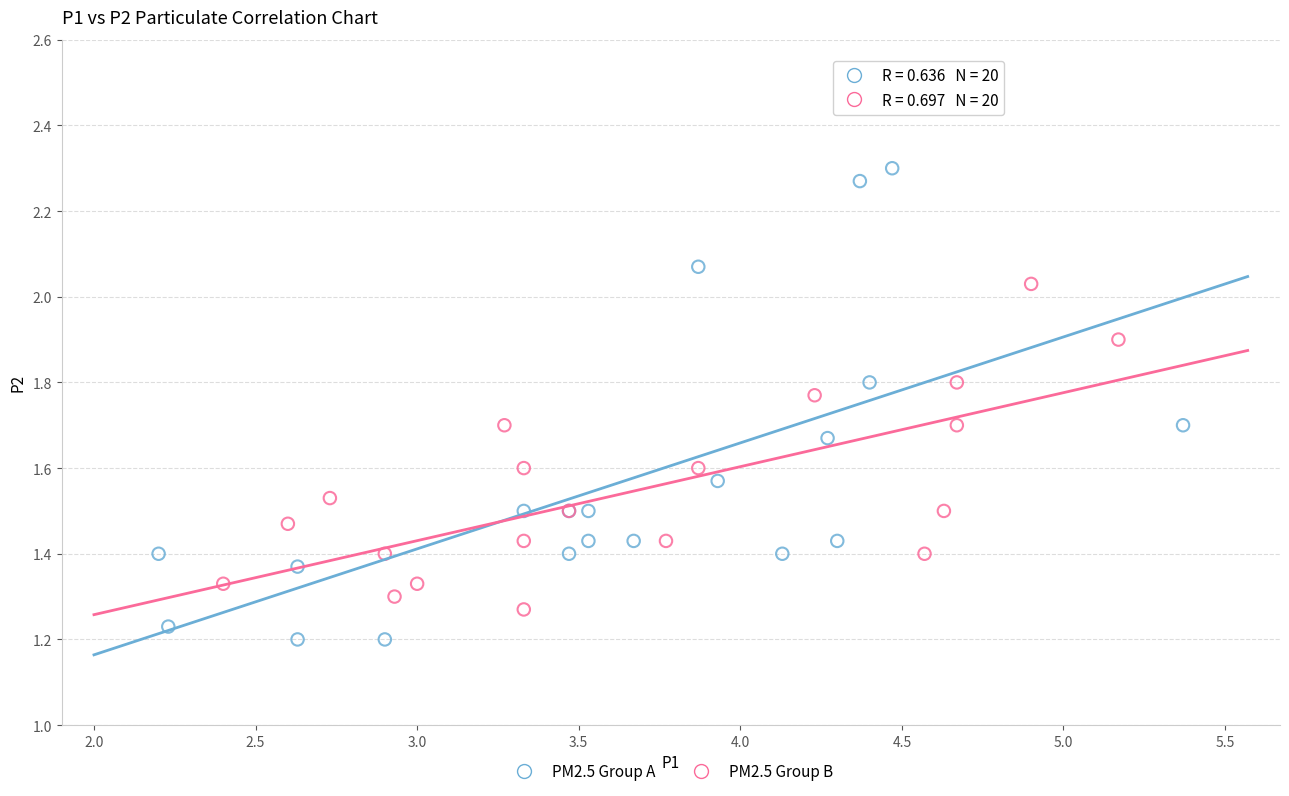

Which series has the widest spread of Y values?

PM2.5 Group A